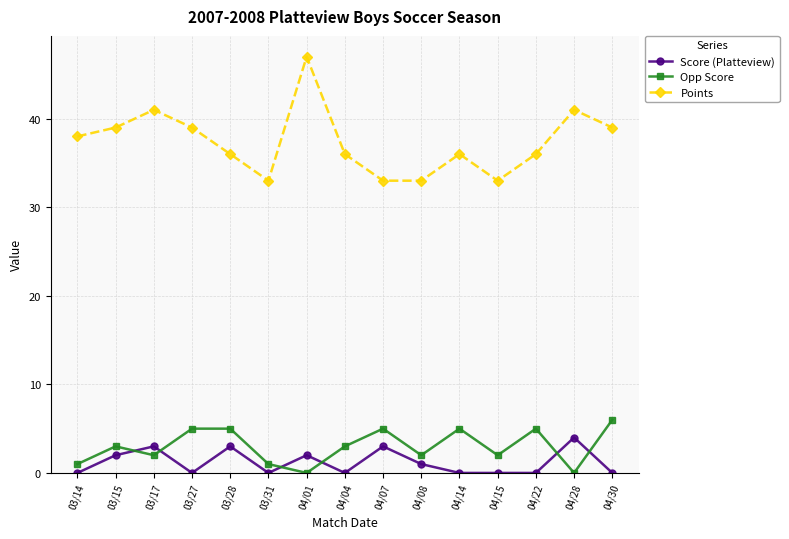

What are all the series names shown in the legend?

Score (Platteview), Opp Score, Points